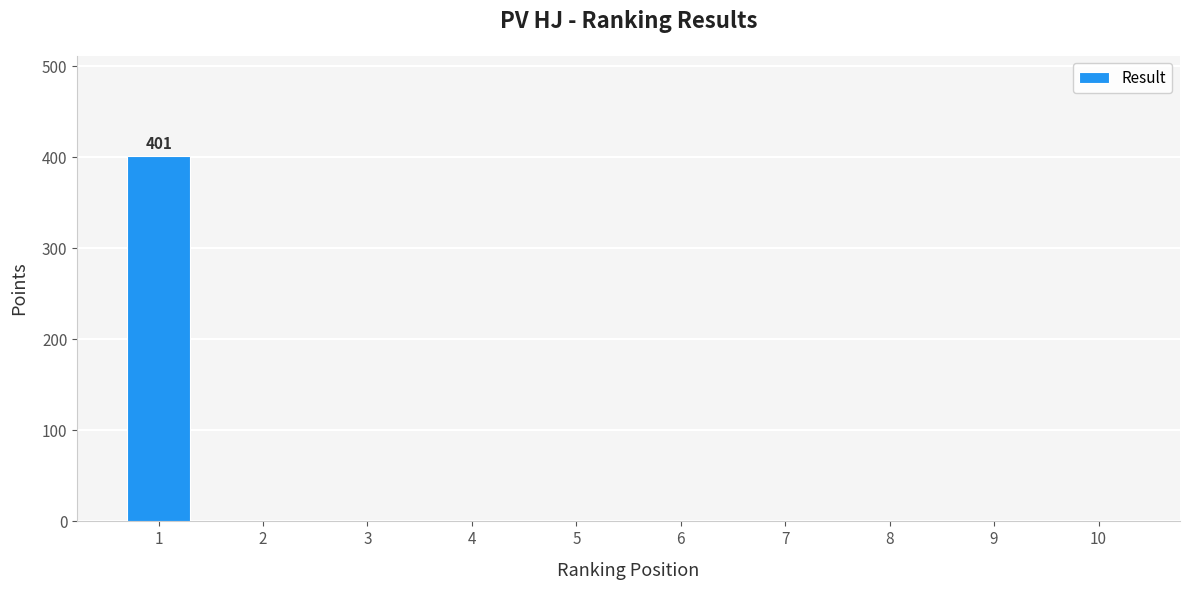

Count the number of categories in the chart.

10